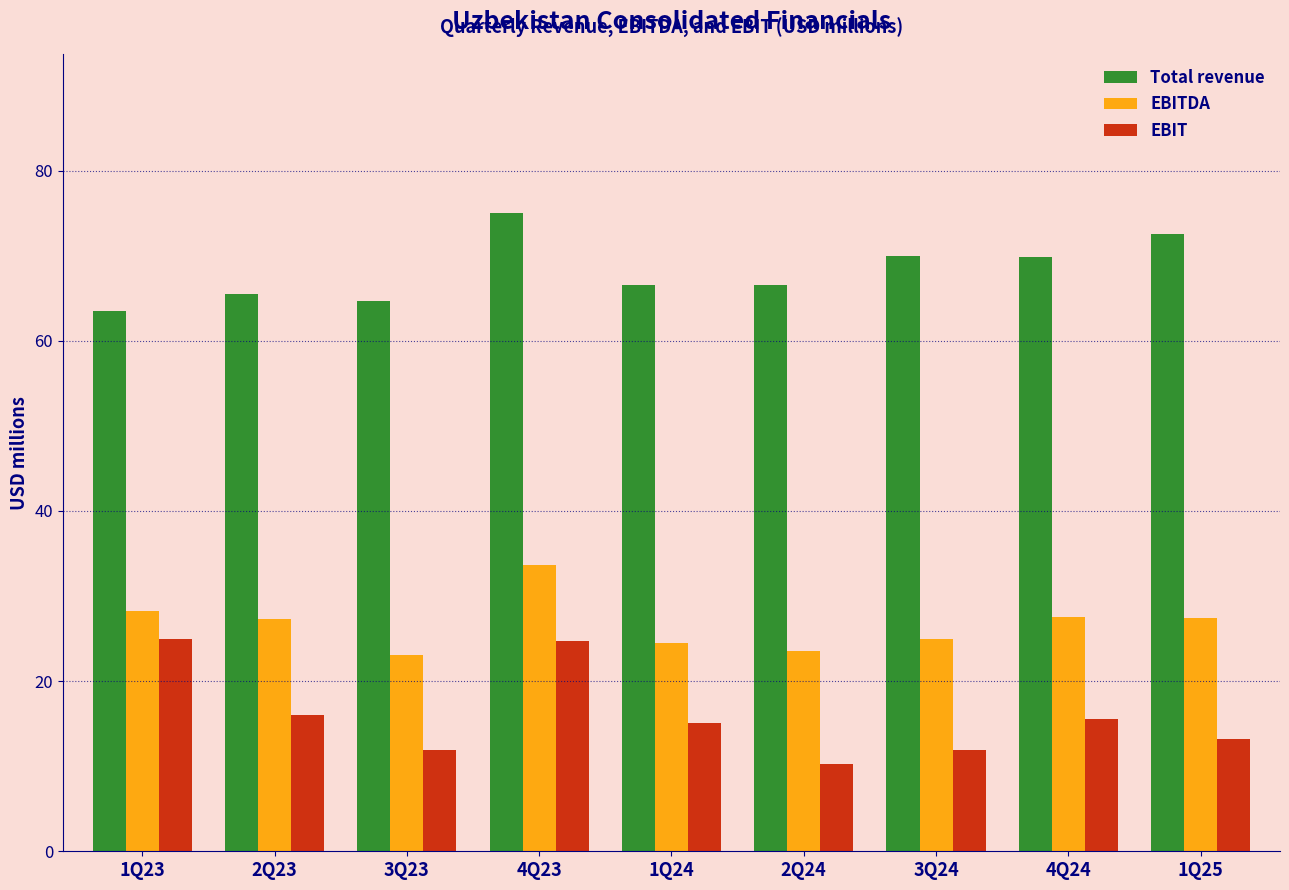

Rank the series by their maximum value, from lowest to highest.

EBIT, EBITDA, Total revenue